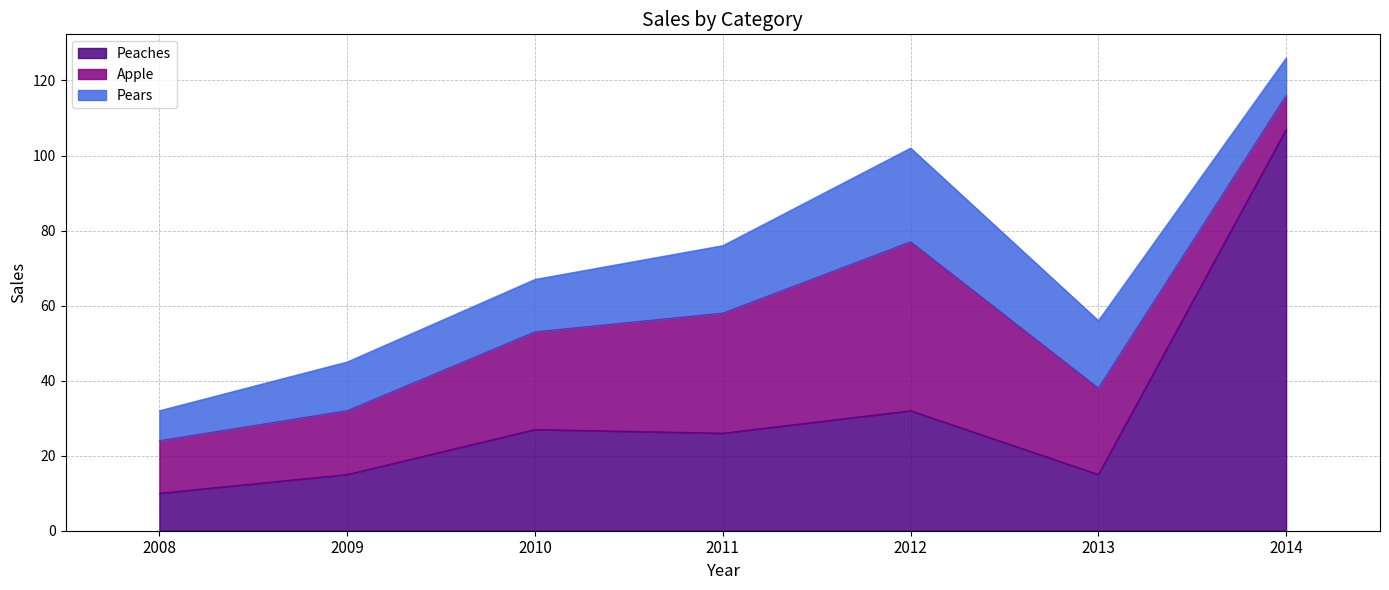

How many intersections are there between Apple and Pears?

1